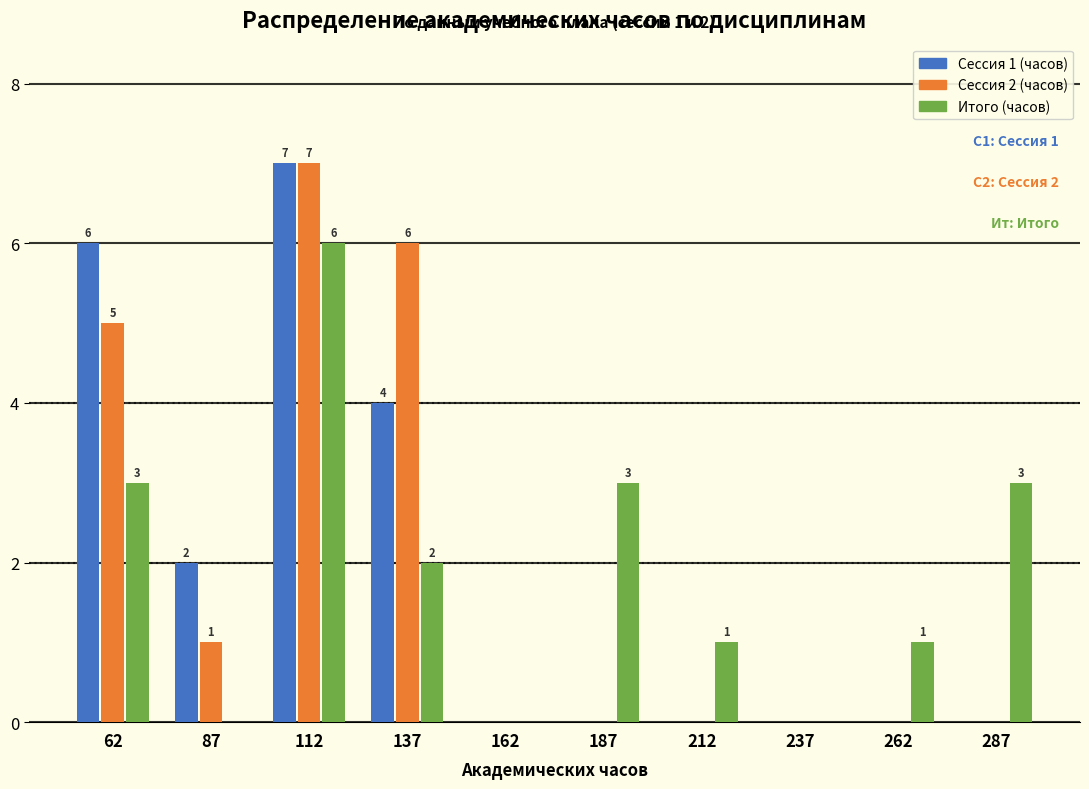

In the Сессия 2 (часов) series, which range on the x-axis has the tallest bar?

100 to 125